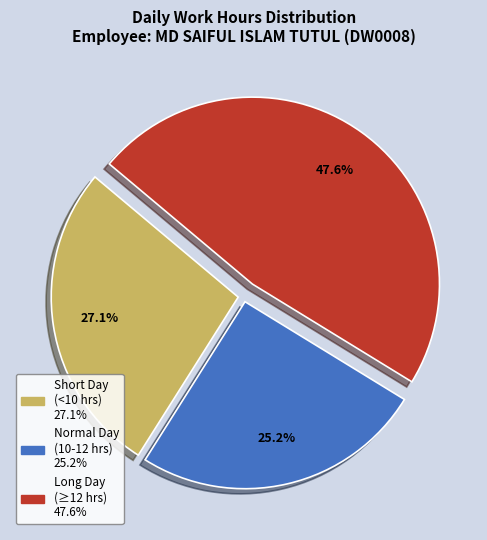

How many slices are in this pie chart?

3